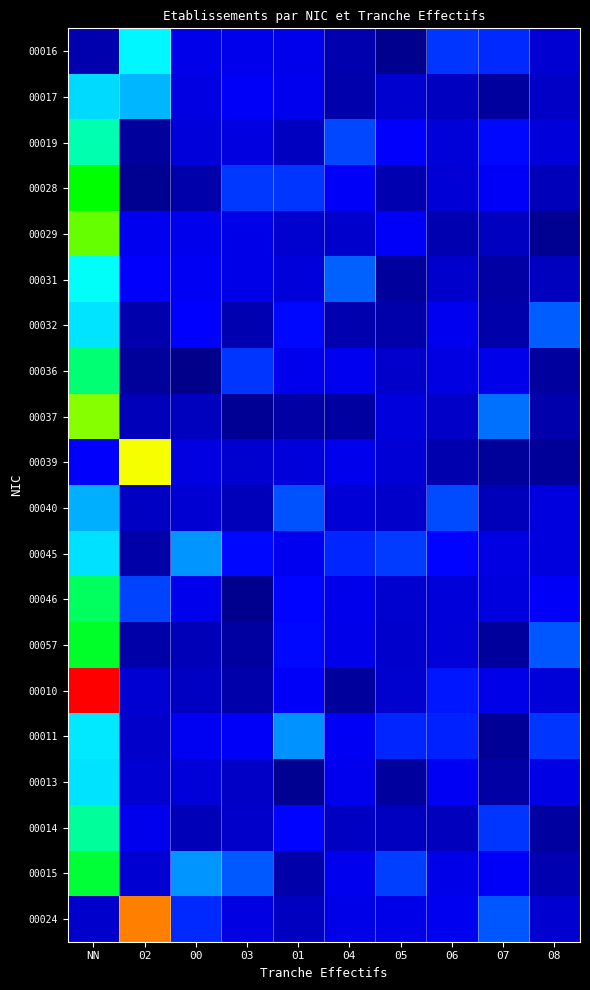

Which series has the largest total across all categories?

00024